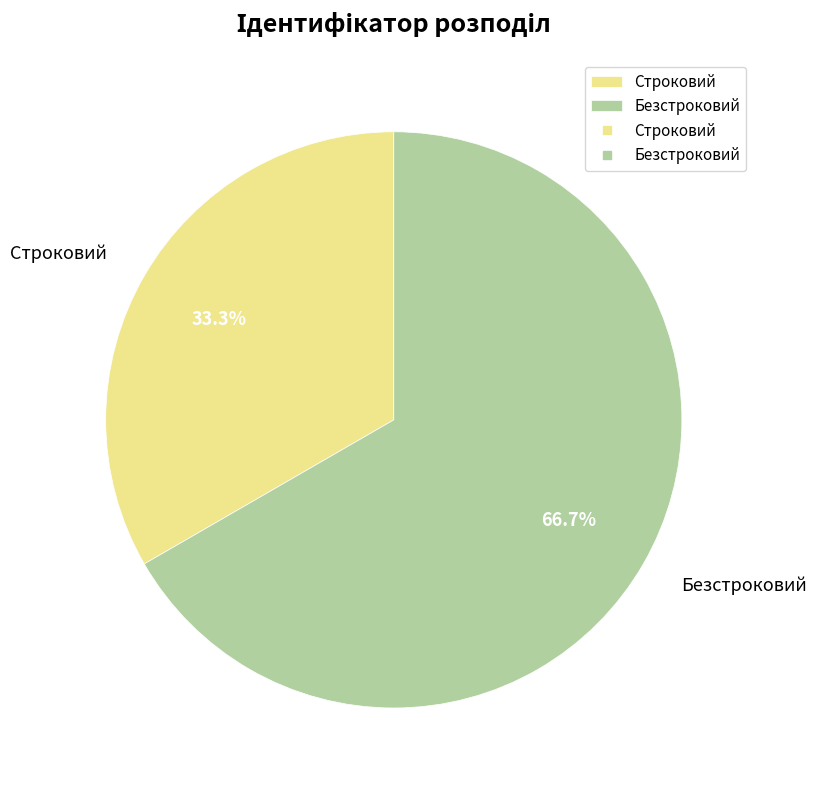

Which has a higher value, Безстроковий or Строковий?

Безстроковий